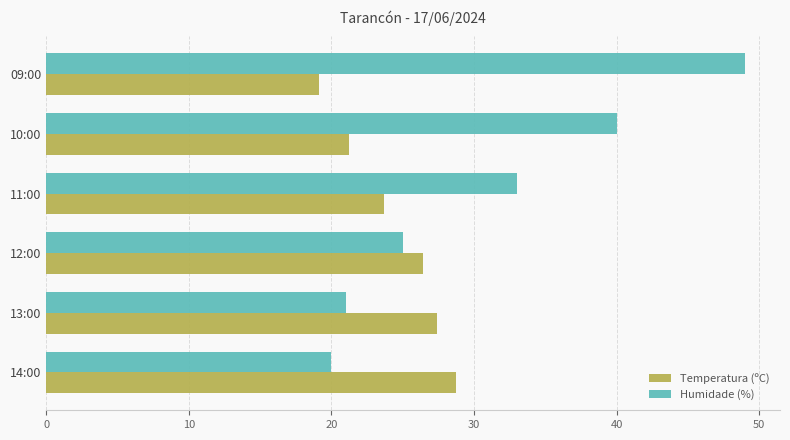

List the series in order of their overall mean, lowest first.

Temperatura (ºC), Humidade (%)